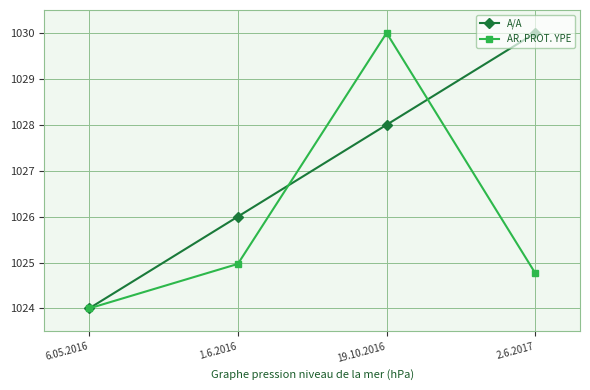

Rank the categories by A/A value from highest to lowest.

2.6.2017, 19.10.2016, 1.6.2016, 6.05.2016